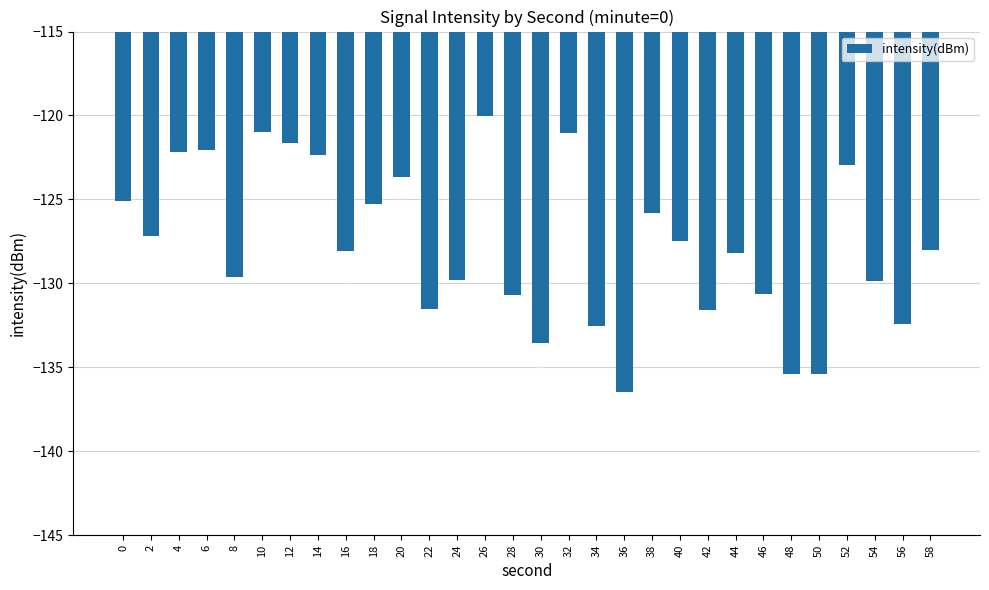

At which category does the chart reach its minimum across all series?

36